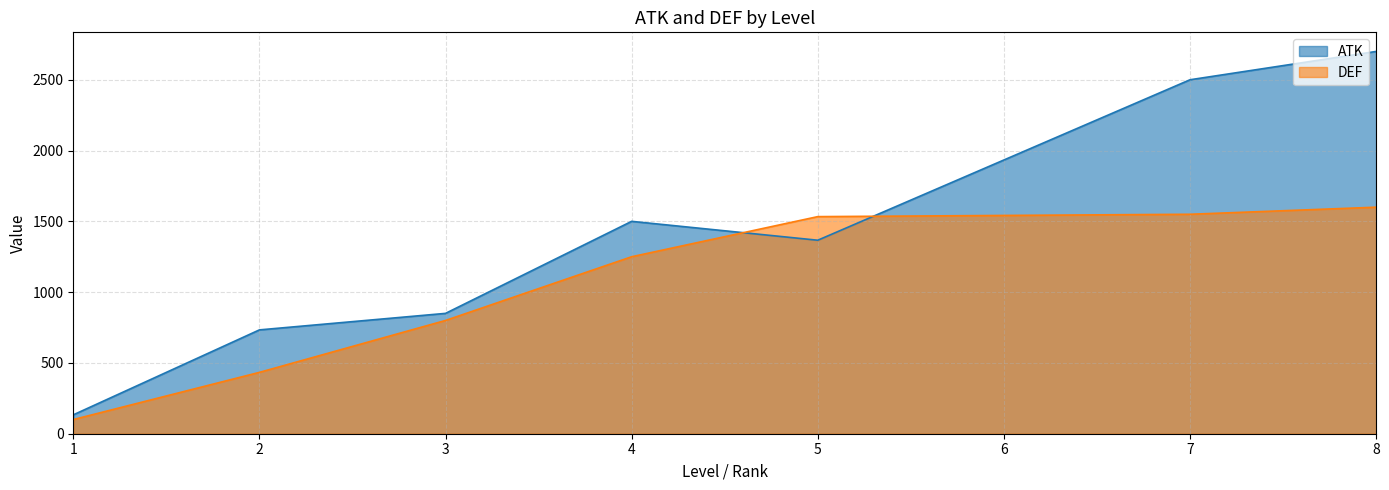

Between 4 and 7, which is larger?

7